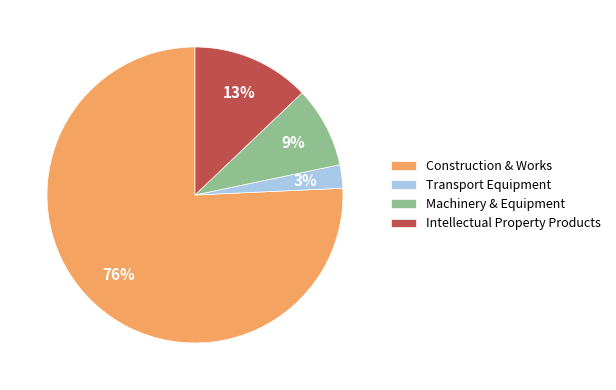

What is the largest slice in the pie chart?

Construction & Works